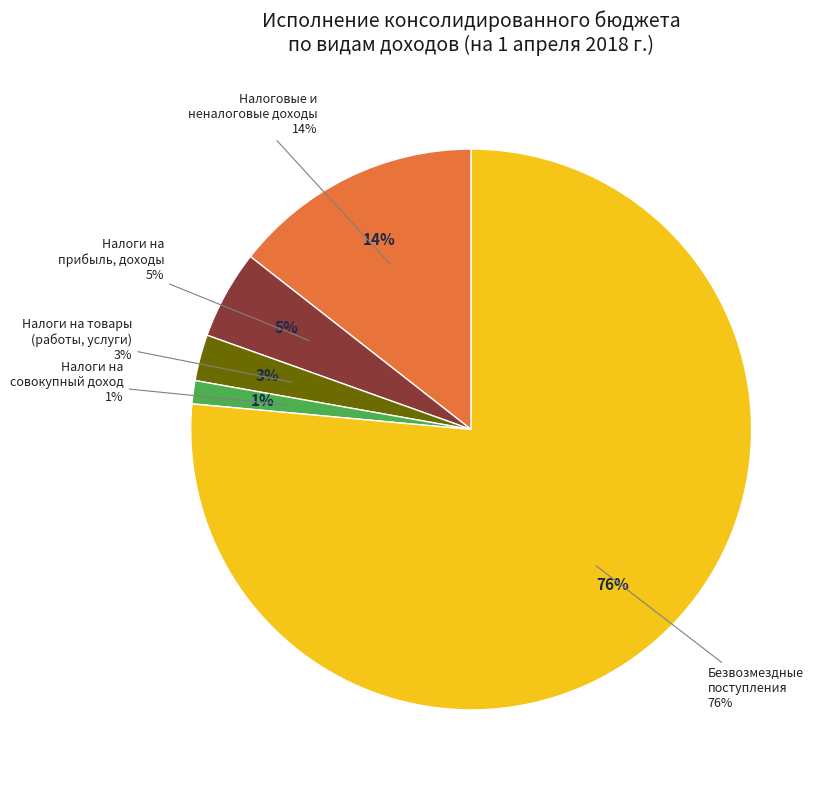

To the nearest percent, what percentage of the pie is НАЛОГИ НА ПРИБЫЛЬ, ДОХОДЫ?

5%